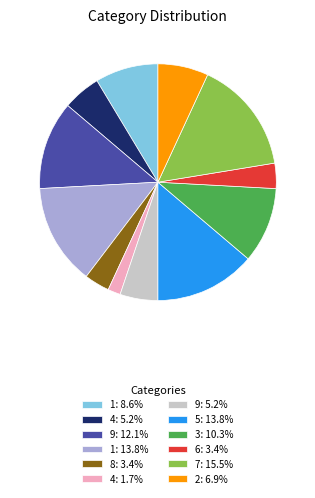

What is the ratio of the value at 1: 13.8% to the value at 1: 8.6%?

1.6